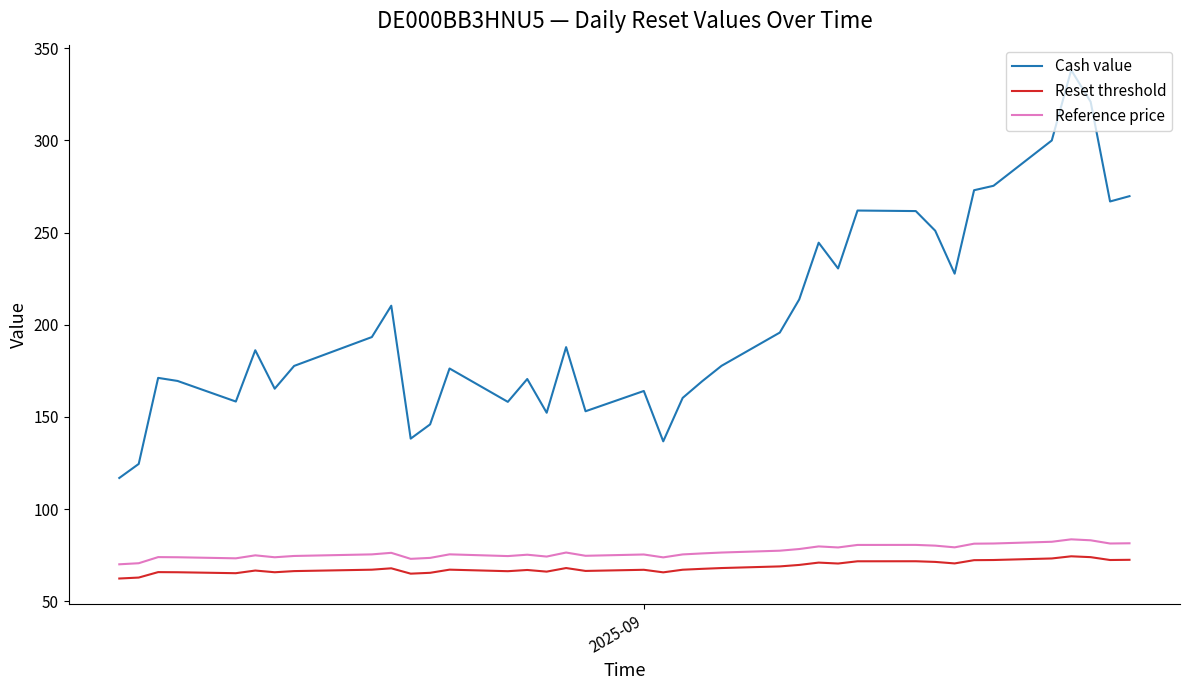

True or false: Reference price and Reset threshold intersect in this chart.

False